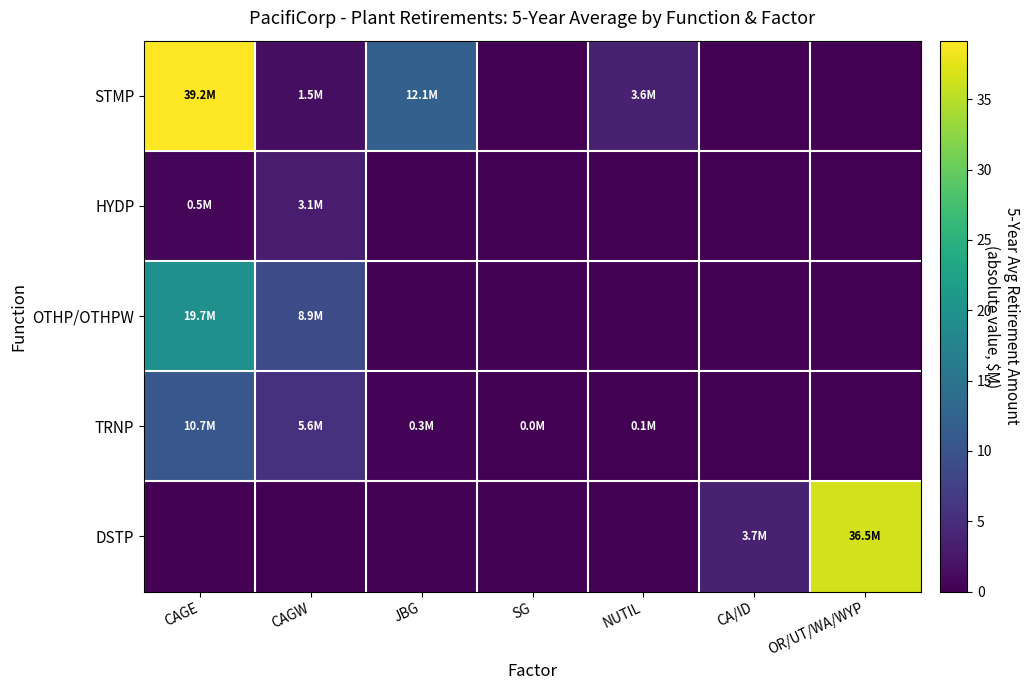

Reading right to left, transcribe all the data shown in this chart.

STMP: OR/UT/WA/WYP=0.0	CA/ID=0.0	NUTIL=3.6	SG=0.0	JBG=12.1	CAGW=1.5	CAGE=39.2
HYDP: OR/UT/WA/WYP=0.0	CA/ID=0.0	NUTIL=0.0	SG=0.0	JBG=0.0	CAGW=3.1	CAGE=0.5
OTHP/OTHPW: OR/UT/WA/WYP=0.0	CA/ID=0.0	NUTIL=0.0	SG=0.0	JBG=0.0	CAGW=8.9	CAGE=19.7
TRNP: OR/UT/WA/WYP=0.0	CA/ID=0.0	NUTIL=0.1	SG=0.0	JBG=0.3	CAGW=5.6	CAGE=10.7
DSTP: OR/UT/WA/WYP=36.5	CA/ID=3.7	NUTIL=0.0	SG=0.0	JBG=0.0	CAGW=0.0	CAGE=0.0